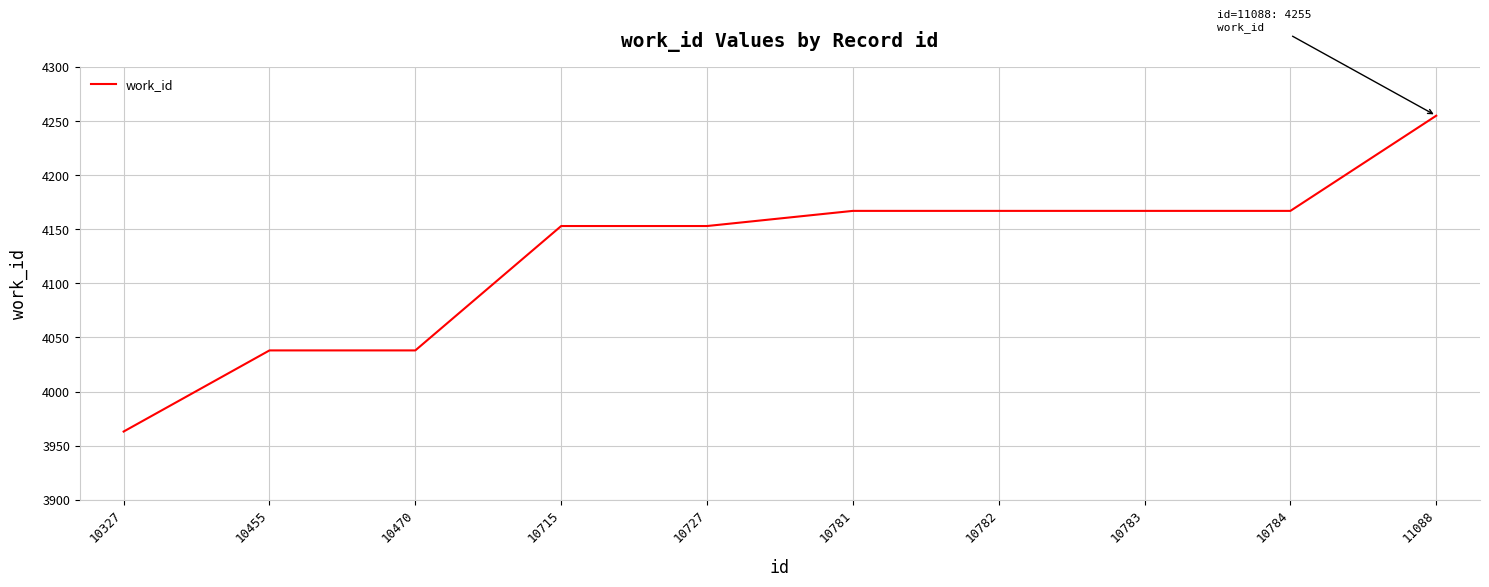

What is the difference between the values at 10470 and 10782?

129